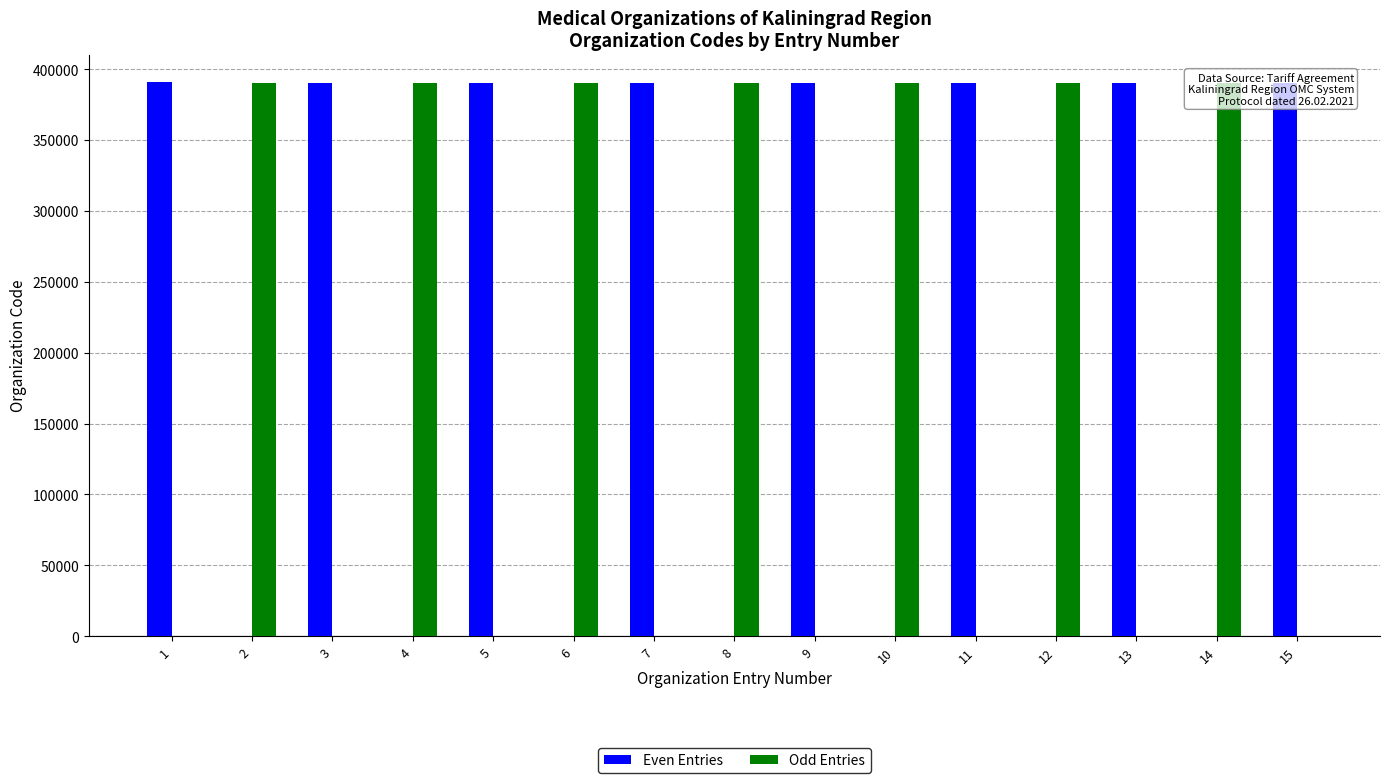

Which series has the largest total across all categories?

Even Entries